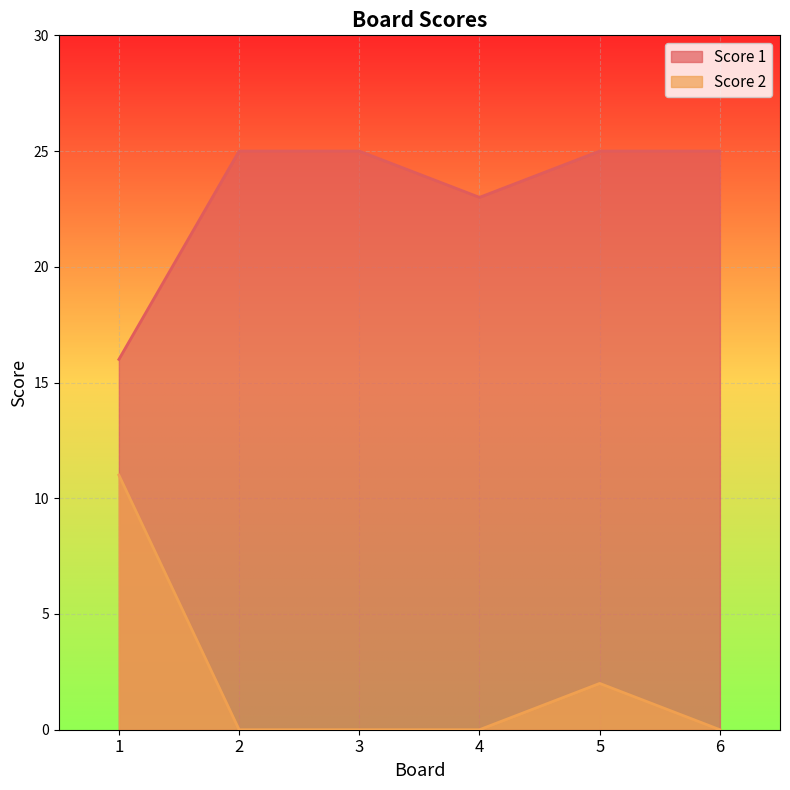

Where is Score 1 nearest to the value 20?

4